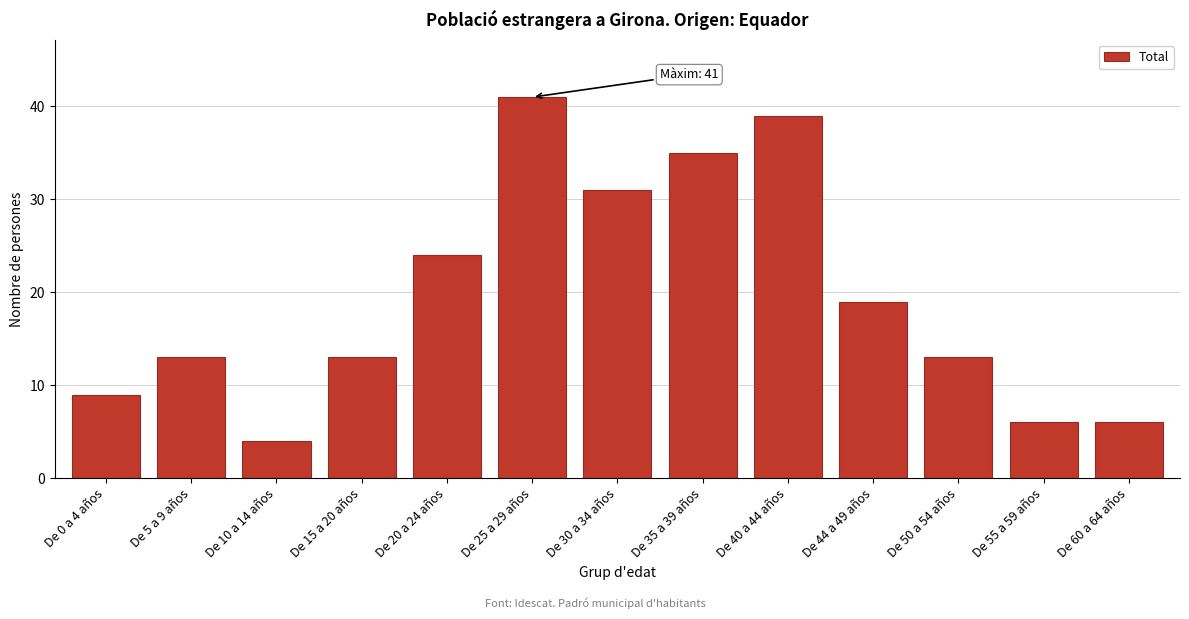

Reading left to right, extract all data points from this chart.

De 0 a 4 años=9	De 5 a 9 años=13	De 10 a 14 años=4	De 15 a 20 años=13	De 20 a 24 años=24	De 25 a 29 años=41	De 30 a 34 años=31	De 35 a 39 años=35	De 40 a 44 años=39	De 44 a 49 años=19	De 50 a 54 años=13	De 55 a 59 años=6	De 60 a 64 años=6